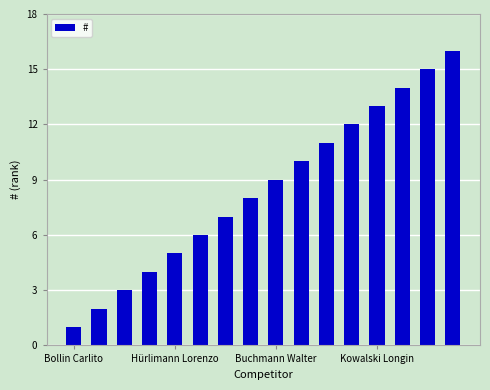

What is the sum of all values?

136